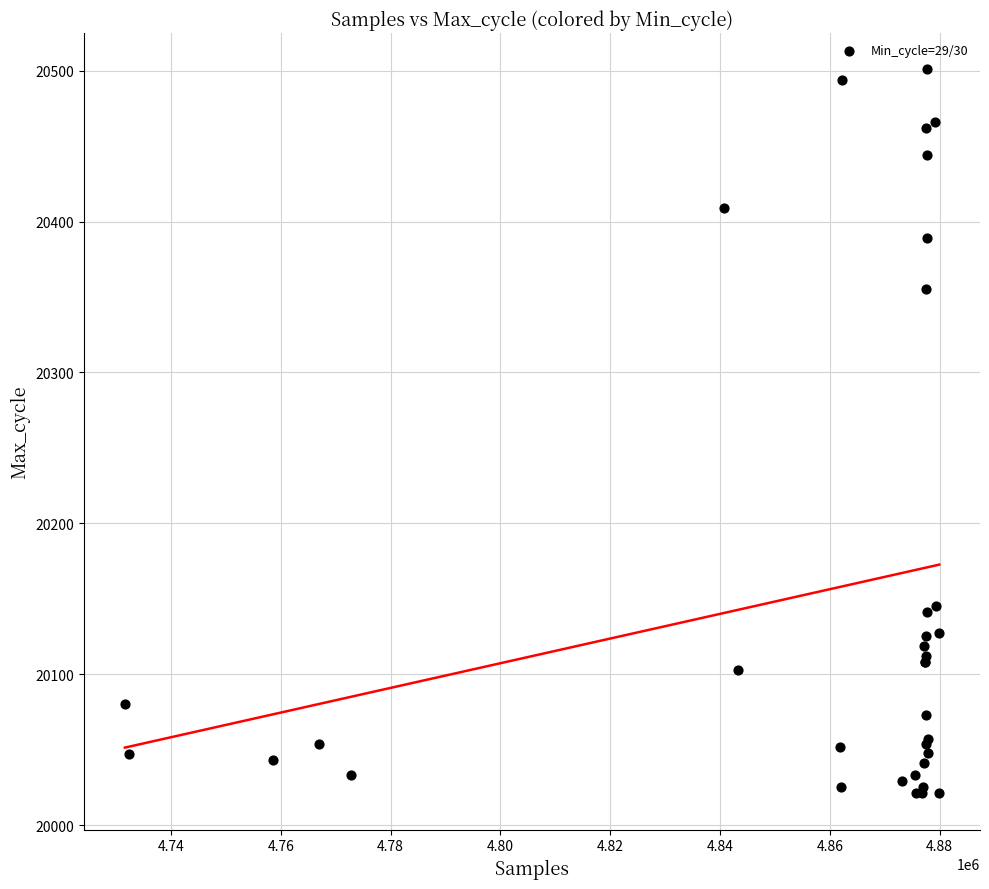

What Y value in the scatter plot is closest to 20261?

20355